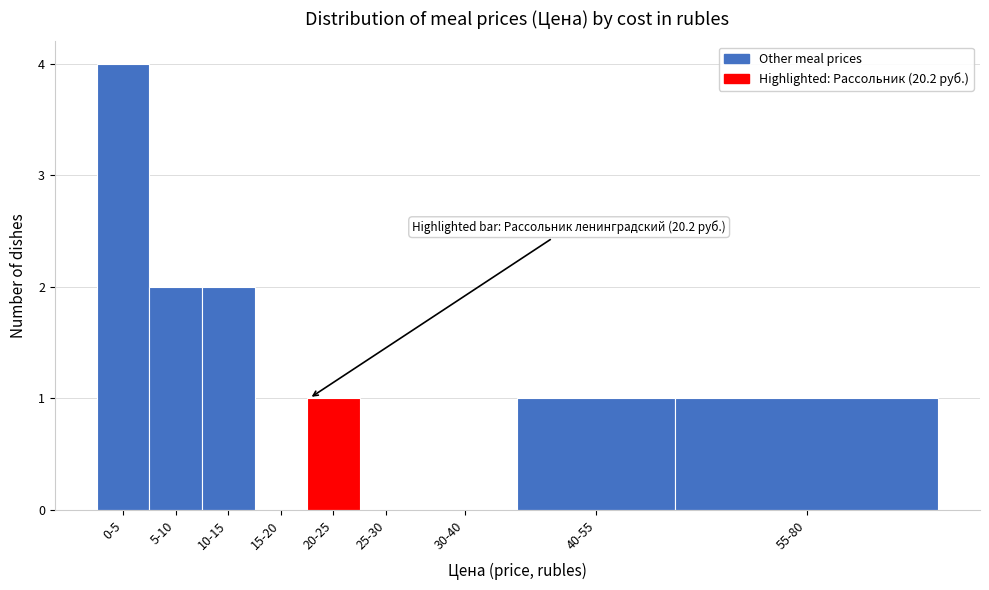

Reading left to right, list all the values displayed in this chart.

0-5=4	5-10=2	10-15=2	15-20=0	20-25=1	25-30=0	30-40=0	40-55=1	55-80=1